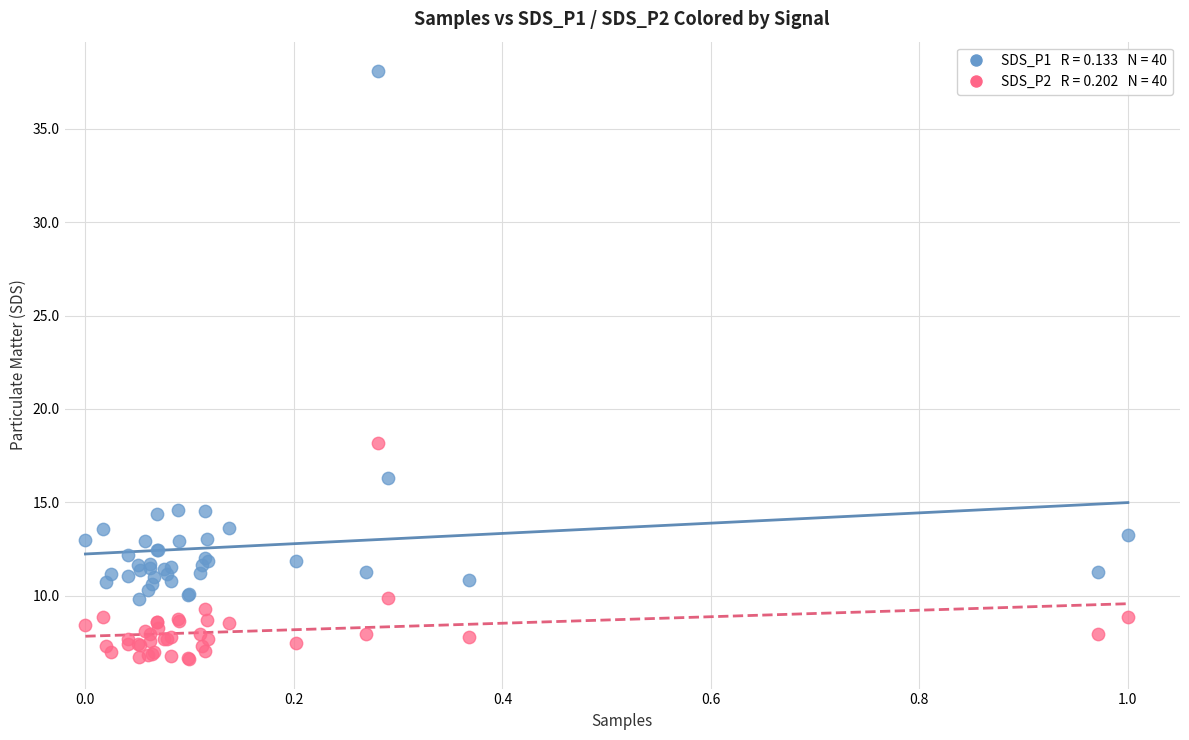

Across all series, what Y value is closest to 22?

18.2